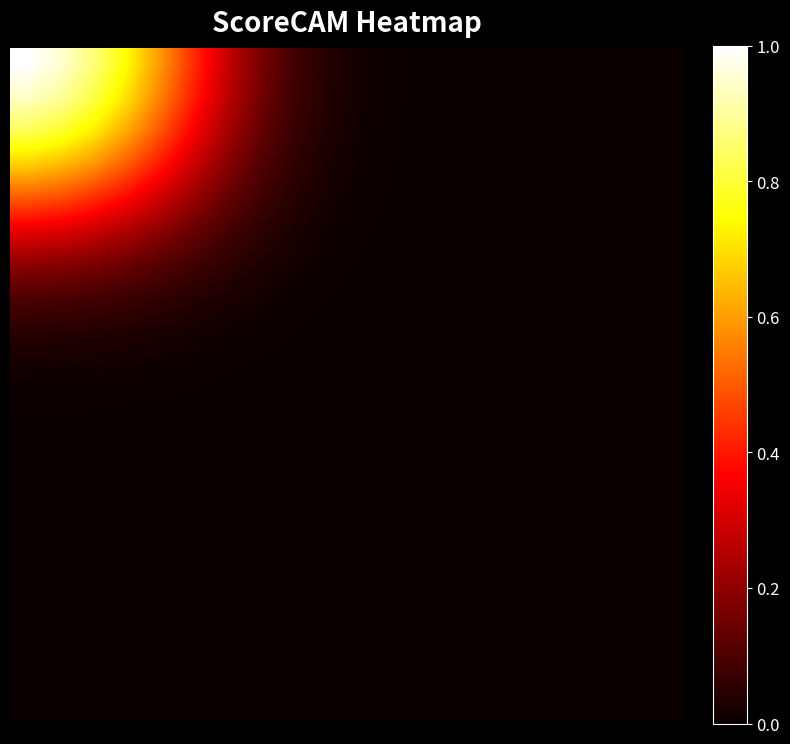

At how many categories does at least one series exceed 0?

15